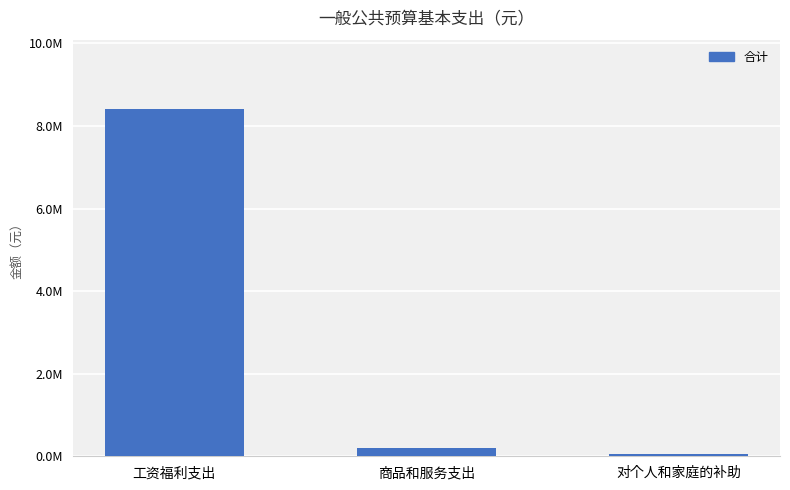

The chart shows a value of 11567047.4 at 工资福利支出. True or false?

False